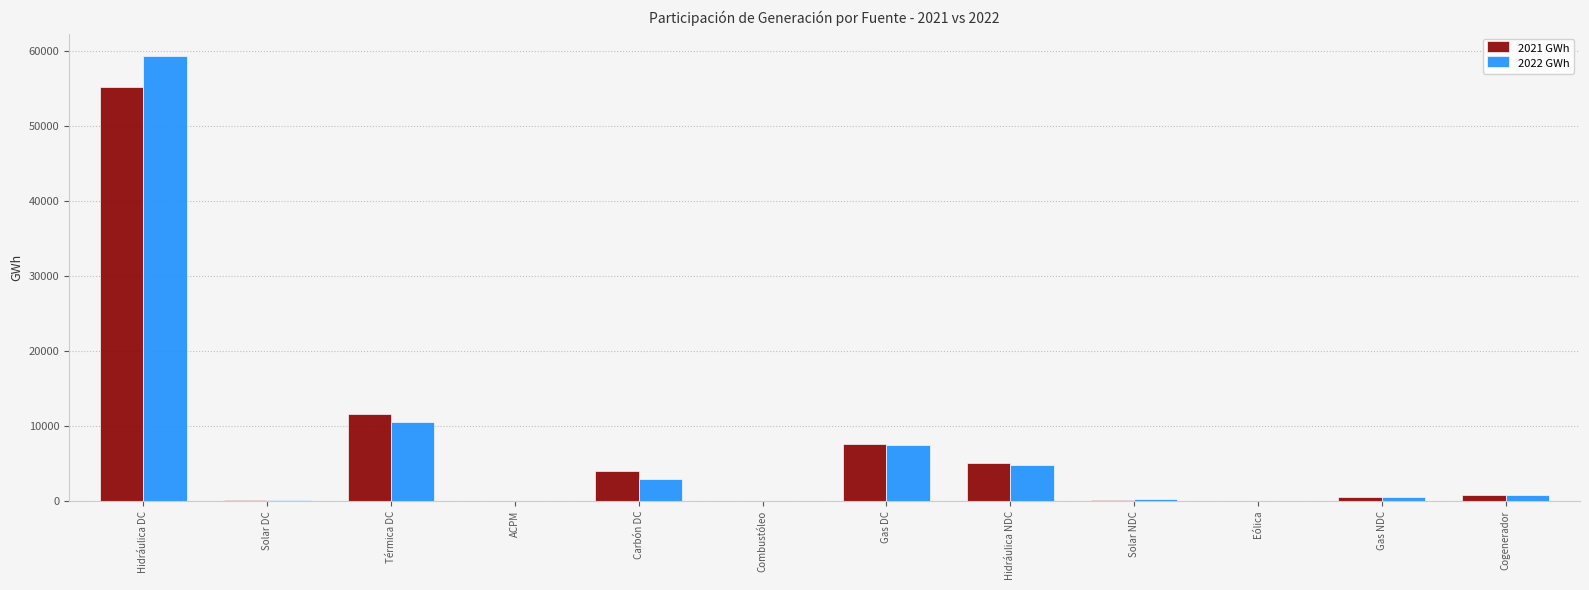

The 2022 GWh series shows 87516.4 at Hidráulica DC. True or false?

False